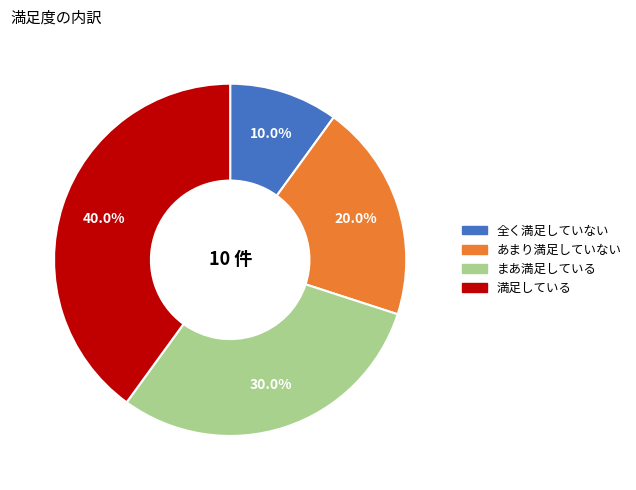

Count the number of slices in the pie.

4